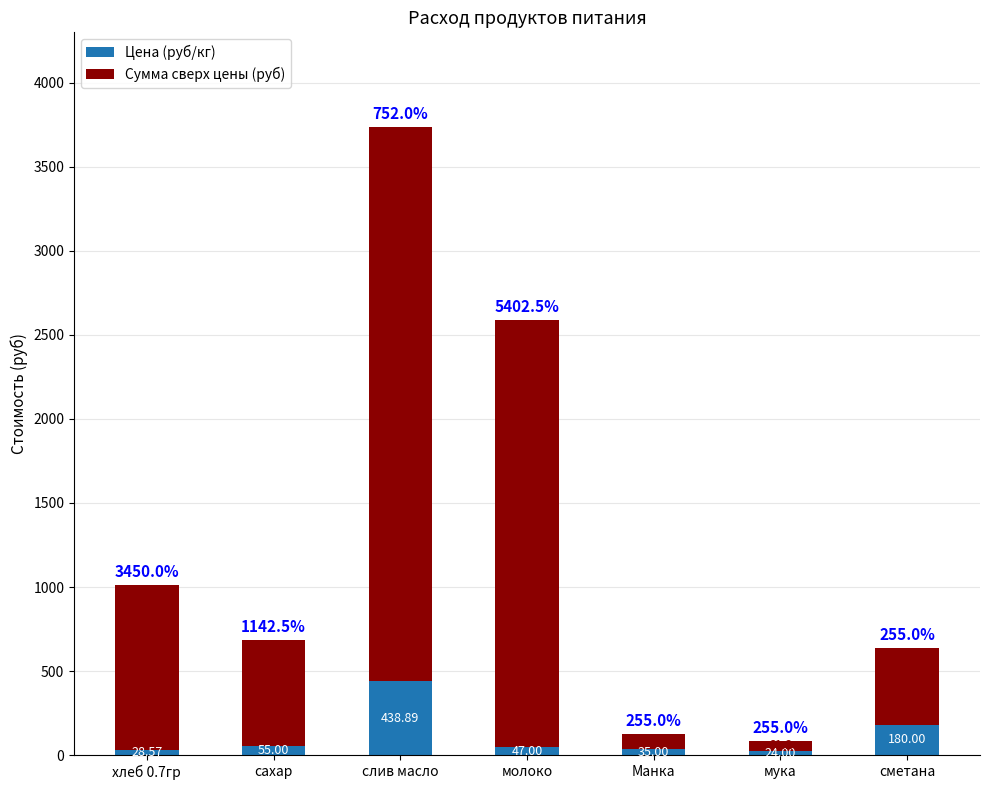

At which label does Цена (руб/кг) reach its minimum?

мука